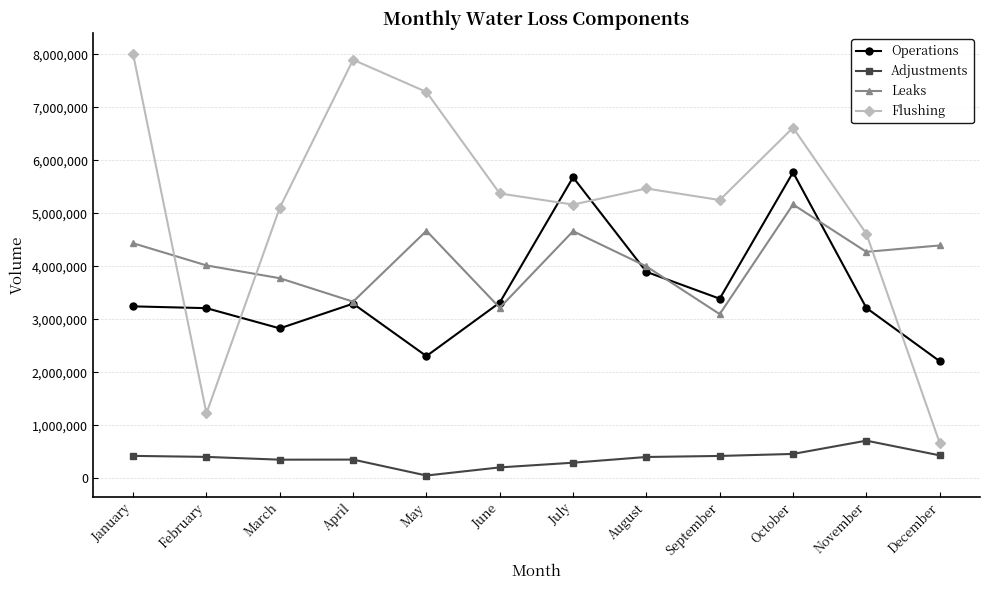

True or false: Leaks has a value of 3773000 at March.

True